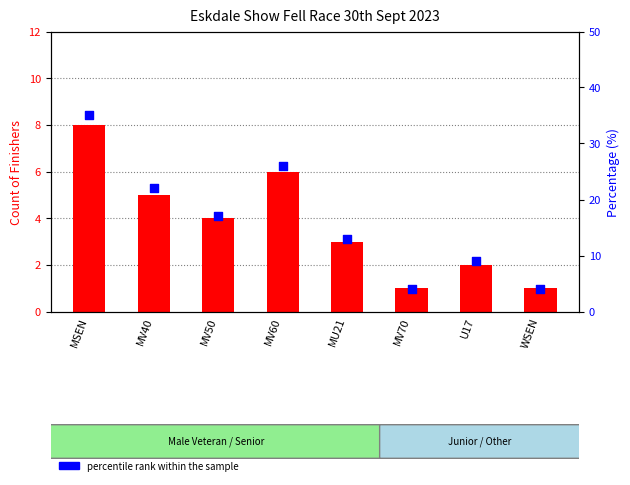

Is the value of count of finishers at MV60 greater than the value of percentile rank within the sample at MV40?

No